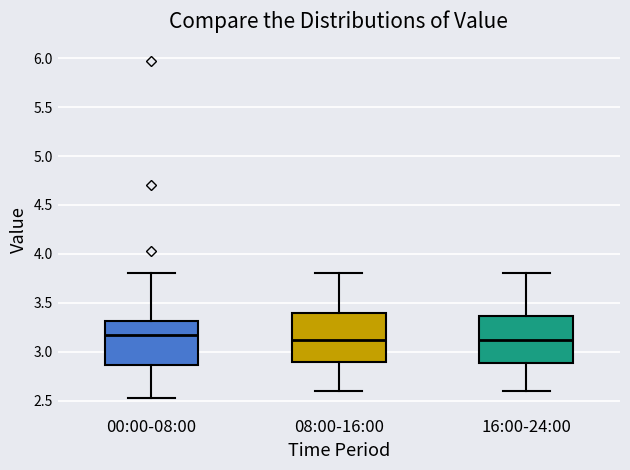

Where does the median line of the box for 16:00-24:00 sit on the y-axis? The values are not printed on the chart, so give them approximately, as read against the axis.

3.15